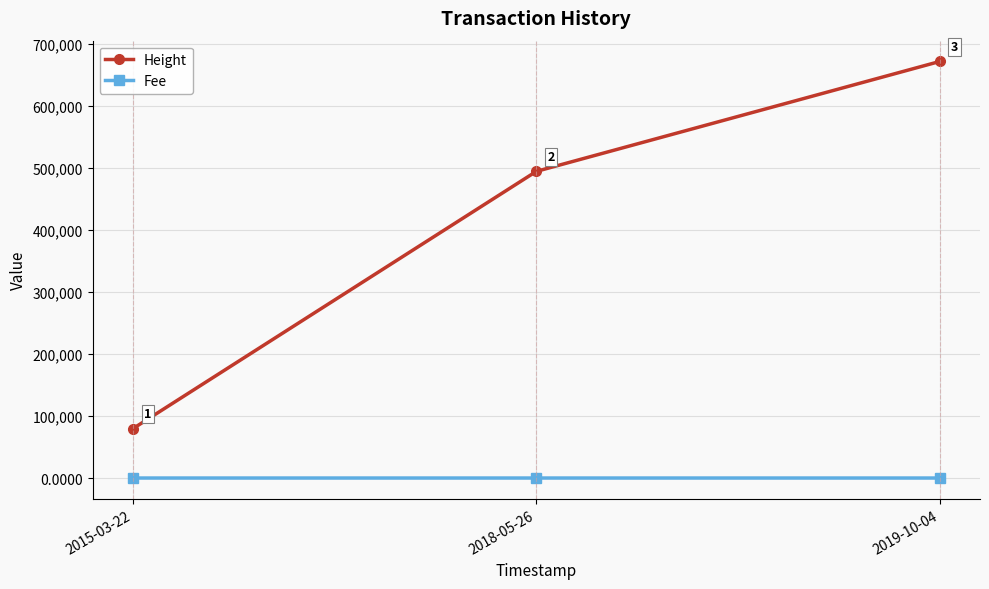

At 2018-05-26, list the series in order from smallest to largest.

Fee, Height